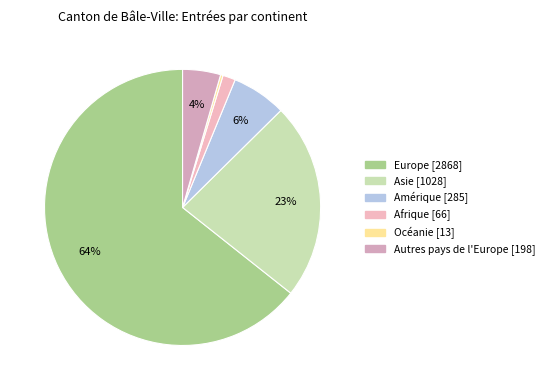

Which category has the biggest portion of the pie?

Europe